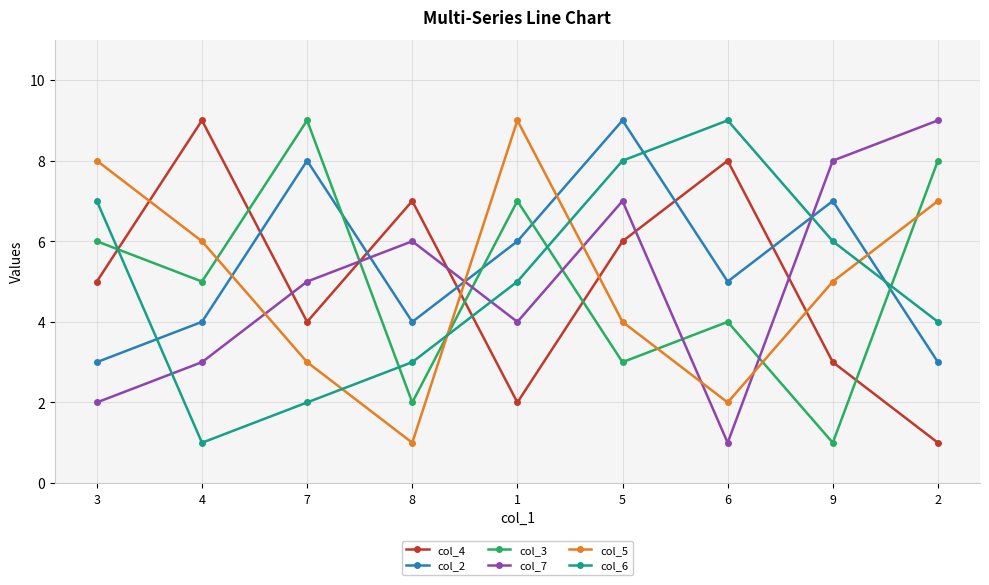

What is the difference between the second highest and minimum values in the col_2 series?

5